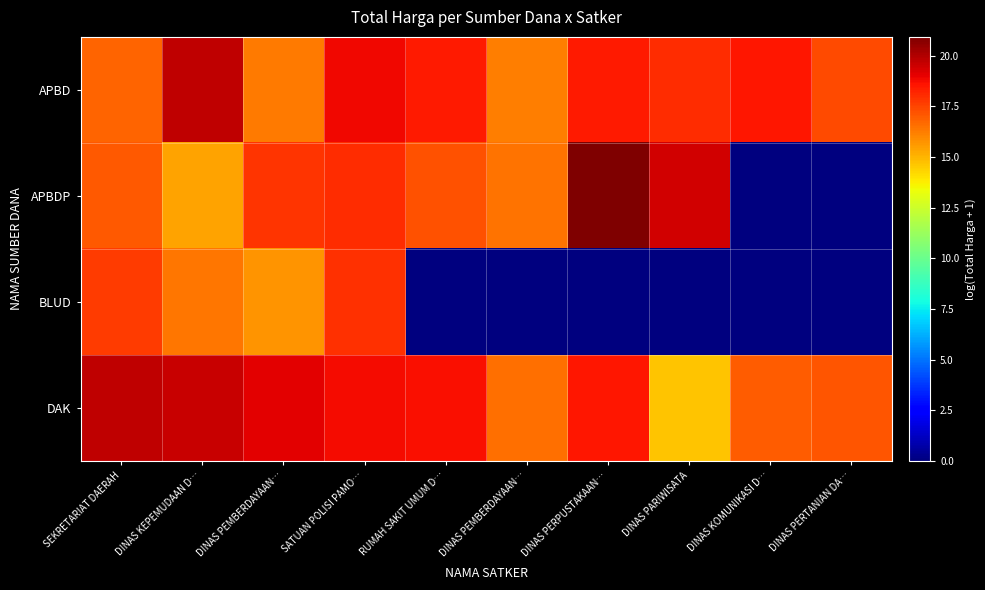

Reading left to right, list all the values displayed in this chart.

APBD: SEKRETARIAT DAERAH=16.8	DINAS KEPEMUDAAN D…=19.8	DINAS PEMBERDAYAAN…=16.3	SATUAN POLISI PAMO…=18.8	RUMAH SAKIT UMUM D…=18.4	DINAS PEMBERDAYAAN…=16.2	DINAS PERPUSTAKAAN…=18.4	DINAS PARIWISATA=18.1	DINAS KOMUNIKASI D…=18.5	DINAS PERTANIAN DA…=17.3
APBDP: SEKRETARIAT DAERAH=17.0	DINAS KEPEMUDAAN D…=15.4	DINAS PEMBERDAYAAN…=17.9	SATUAN POLISI PAMO…=18.0	RUMAH SAKIT UMUM D…=17.2	DINAS PEMBERDAYAAN…=16.5	DINAS PERPUSTAKAAN…=20.9	DINAS PARIWISATA=19.4	DINAS KOMUNIKASI D…=0.0	DINAS PERTANIAN DA…=0.0
BLUD: SEKRETARIAT DAERAH=17.7	DINAS KEPEMUDAAN D…=16.4	DINAS PEMBERDAYAAN…=15.8	SATUAN POLISI PAMO…=17.9	RUMAH SAKIT UMUM D…=0.0	DINAS PEMBERDAYAAN…=0.0	DINAS PERPUSTAKAAN…=0.0	DINAS PARIWISATA=0.0	DINAS KOMUNIKASI D…=0.0	DINAS PERTANIAN DA…=0.0
DAK: SEKRETARIAT DAERAH=19.7	DINAS KEPEMUDAAN D…=19.6	DINAS PEMBERDAYAAN…=19.1	SATUAN POLISI PAMO…=18.8	RUMAH SAKIT UMUM D…=18.7	DINAS PEMBERDAYAAN…=16.6	DINAS PERPUSTAKAAN…=18.5	DINAS PARIWISATA=14.7	DINAS KOMUNIKASI D…=17.0	DINAS PERTANIAN DA…=17.1